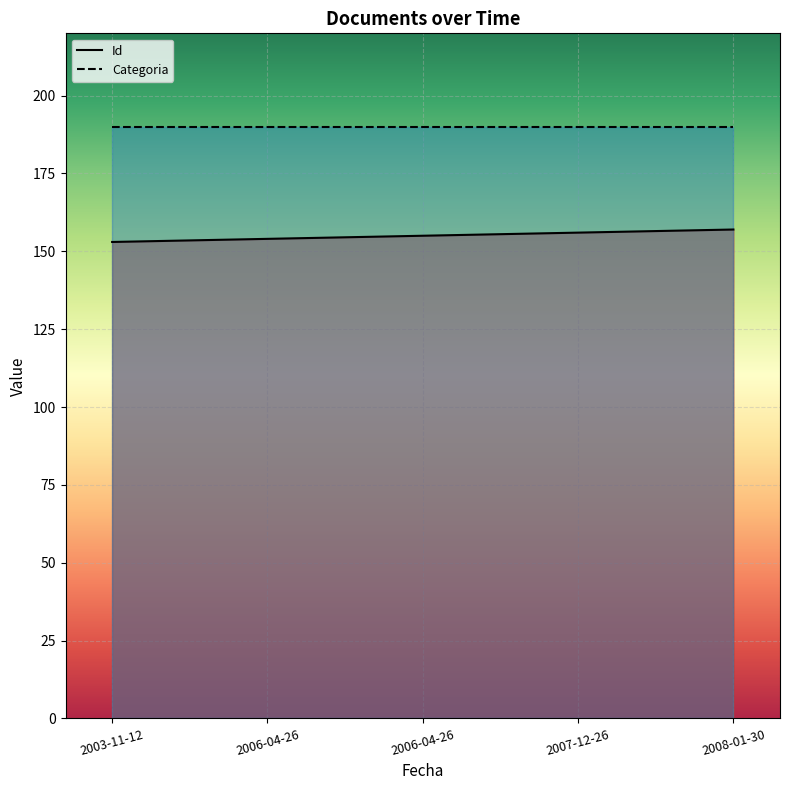

Where is the data nearest to the value 155?

2006-04-26